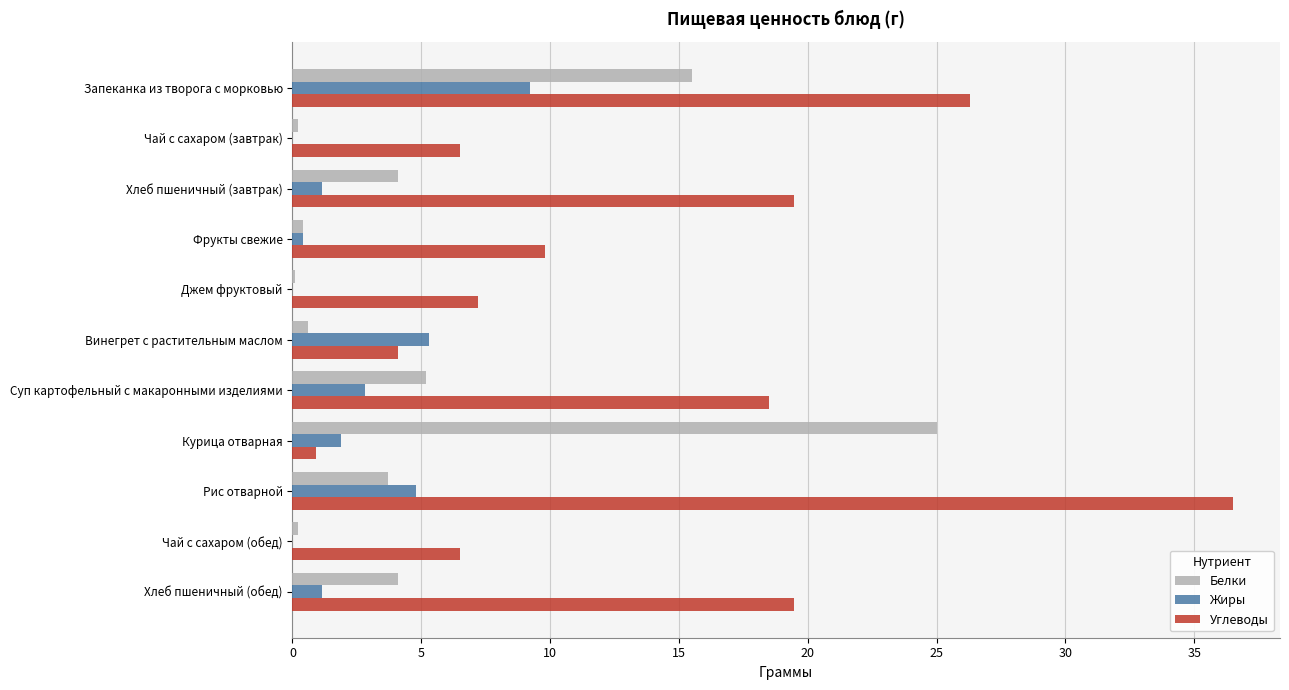

The Жиры series shows 2.8 at Суп картофельный с макаронными изделиями. True or false?

True